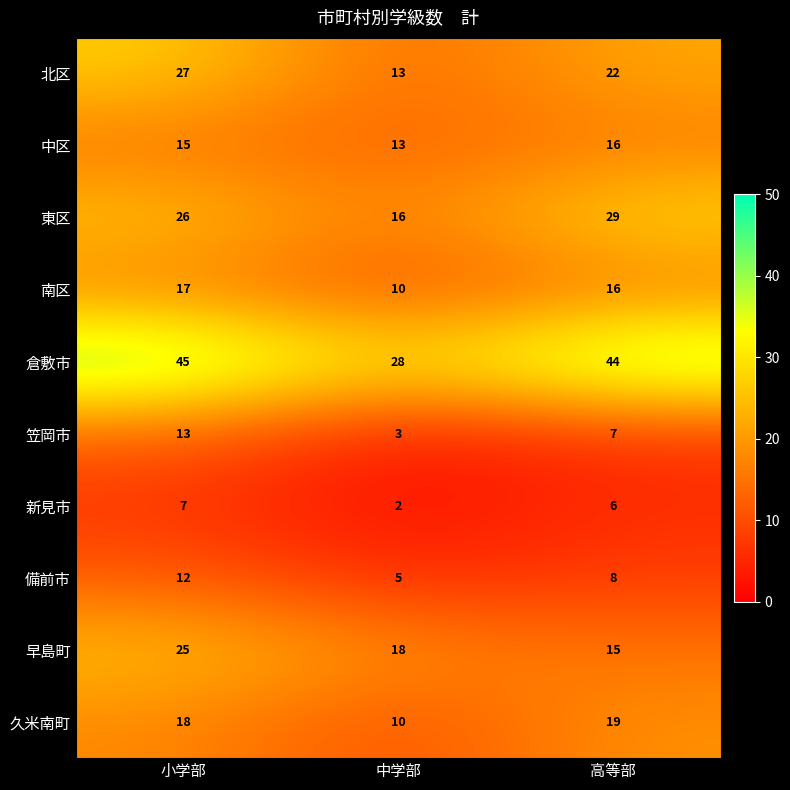

How many series are shown in this chart?

10